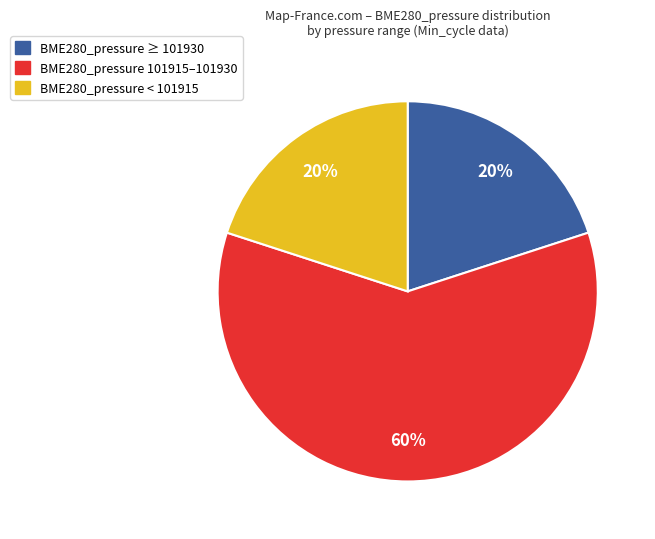

What is the largest slice in the pie chart?

BME280_pressure 101915–101930